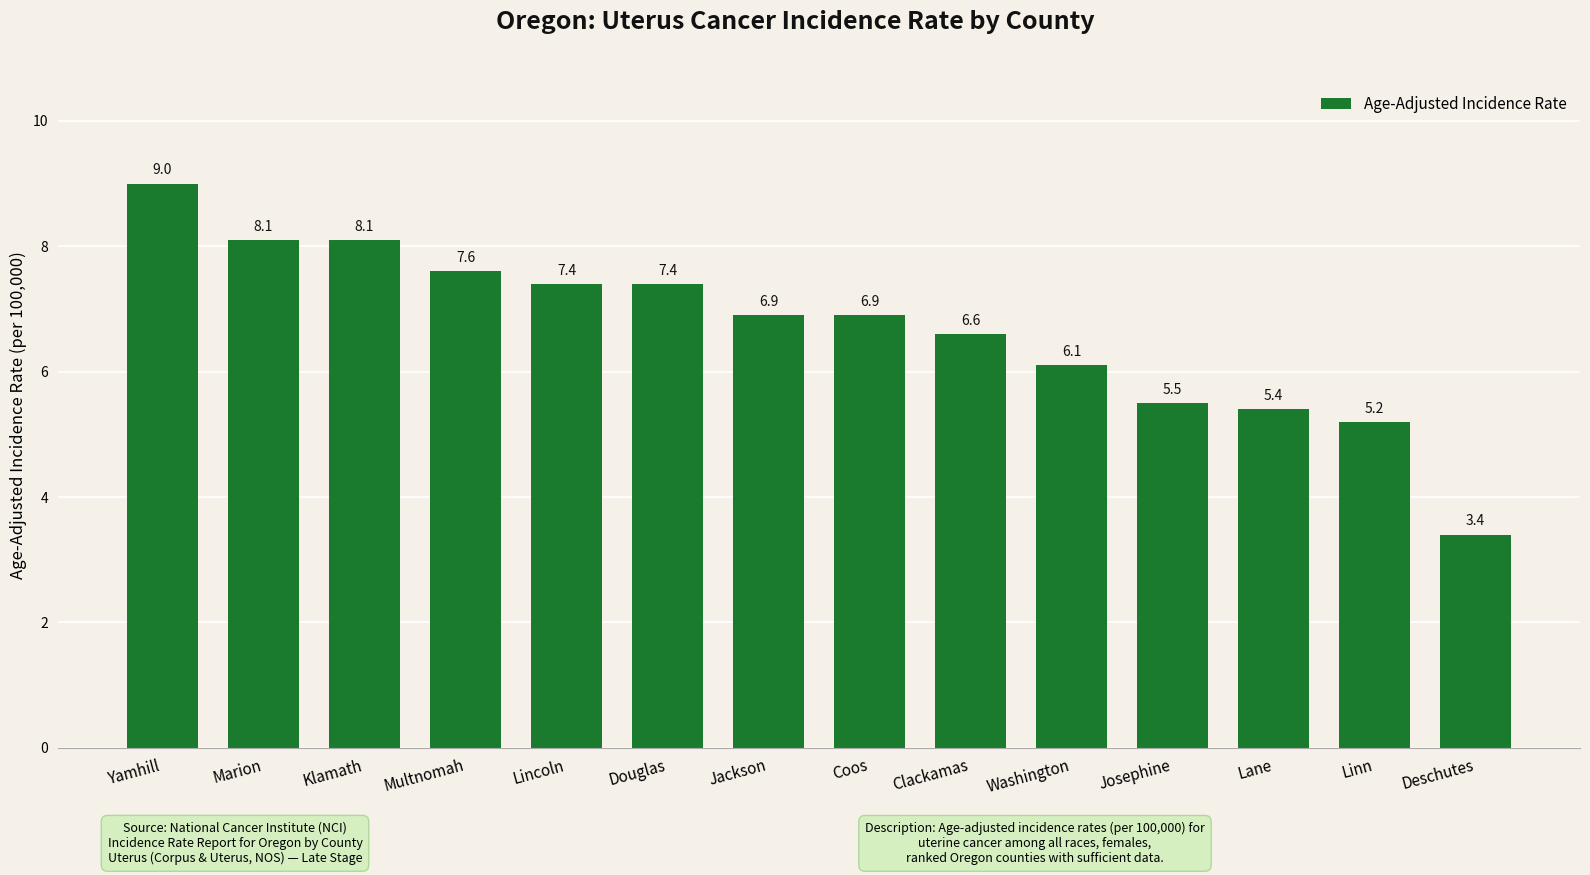

Is it true that the value at Jackson is 4.5?

False